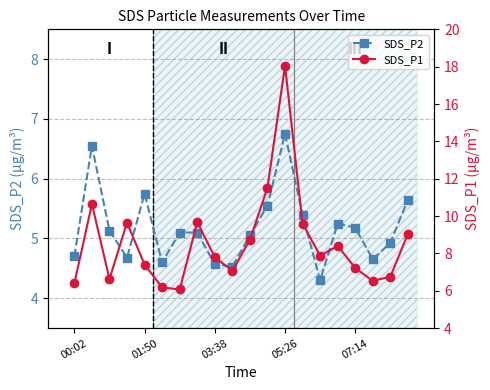

What is the difference between the maximum and minimum values in the SDS_P2 series?

2.5